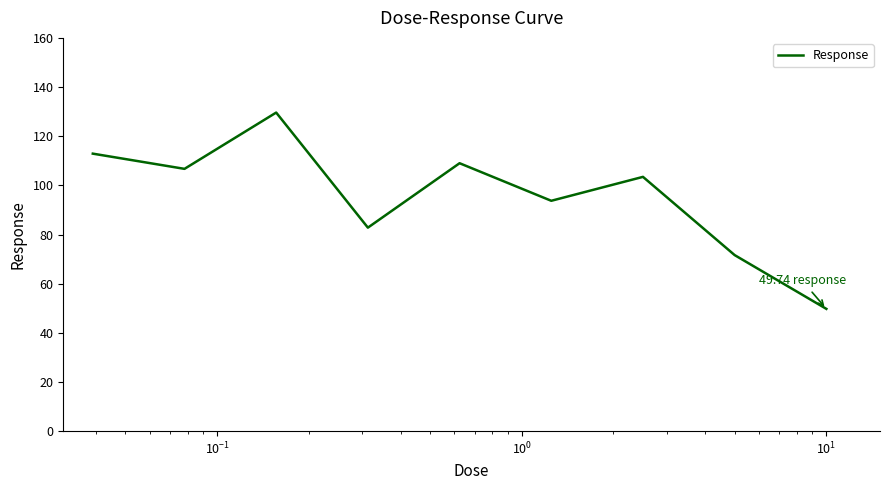

Is this an area chart (filled region under the line)?

No